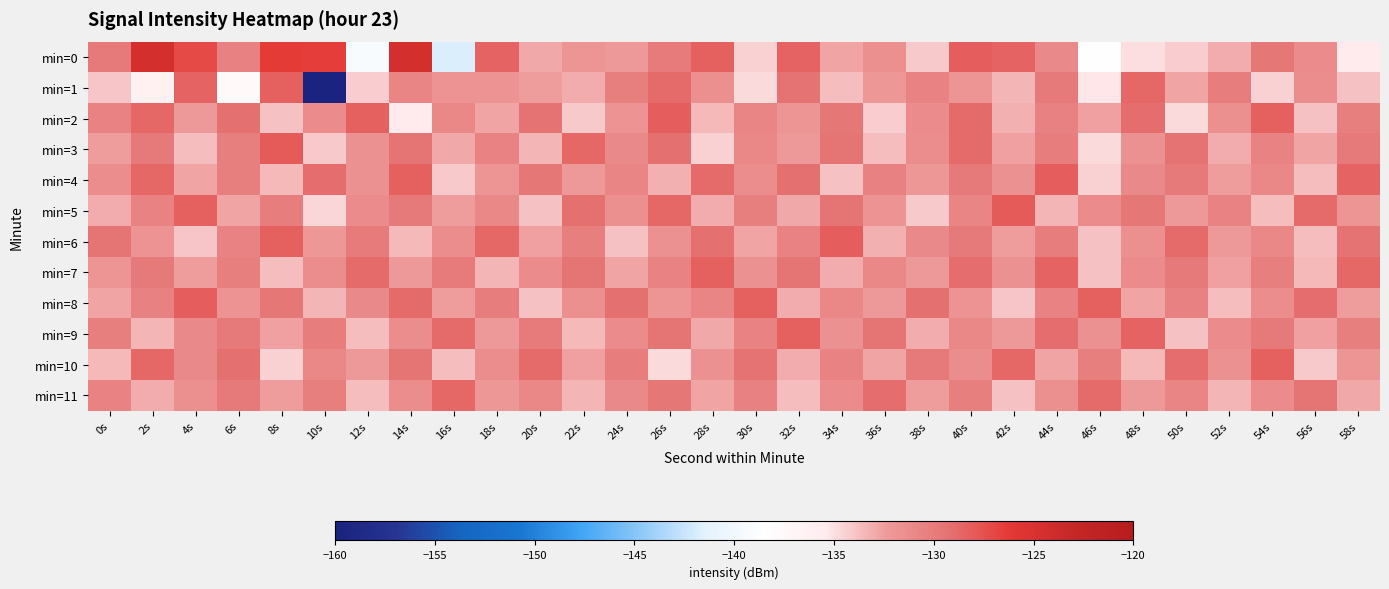

At which category is the sum across all series the highest?

40s